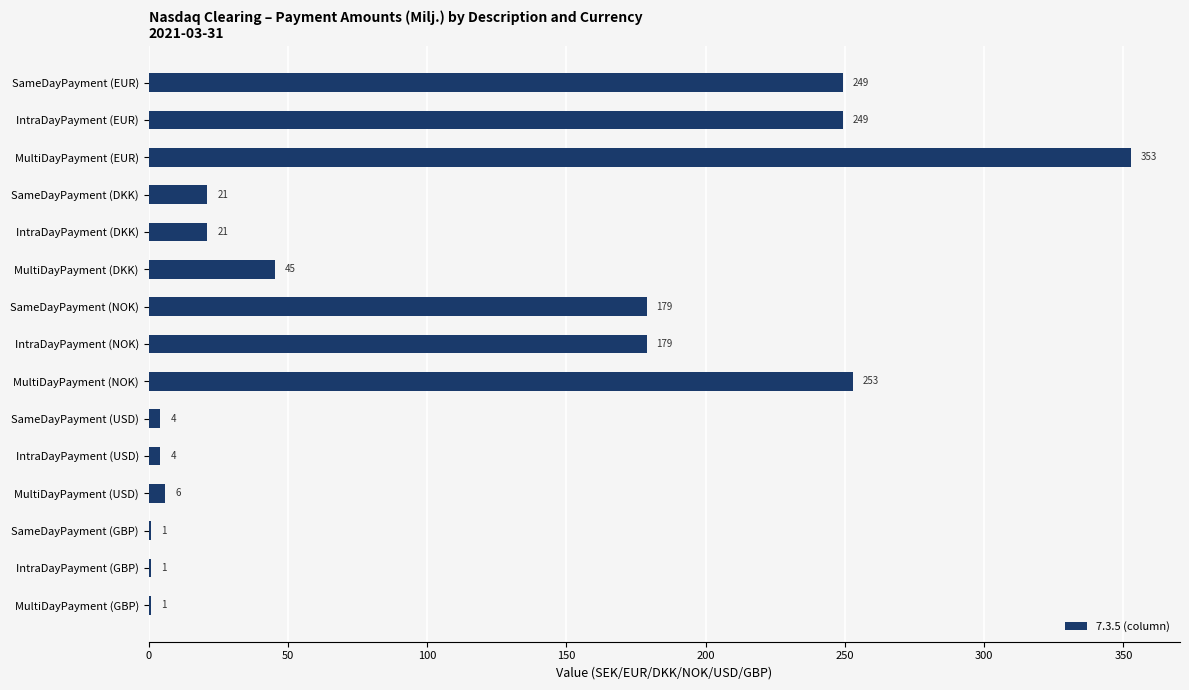

What is the approximate value at MultiDayPayment (USD)?

6.0